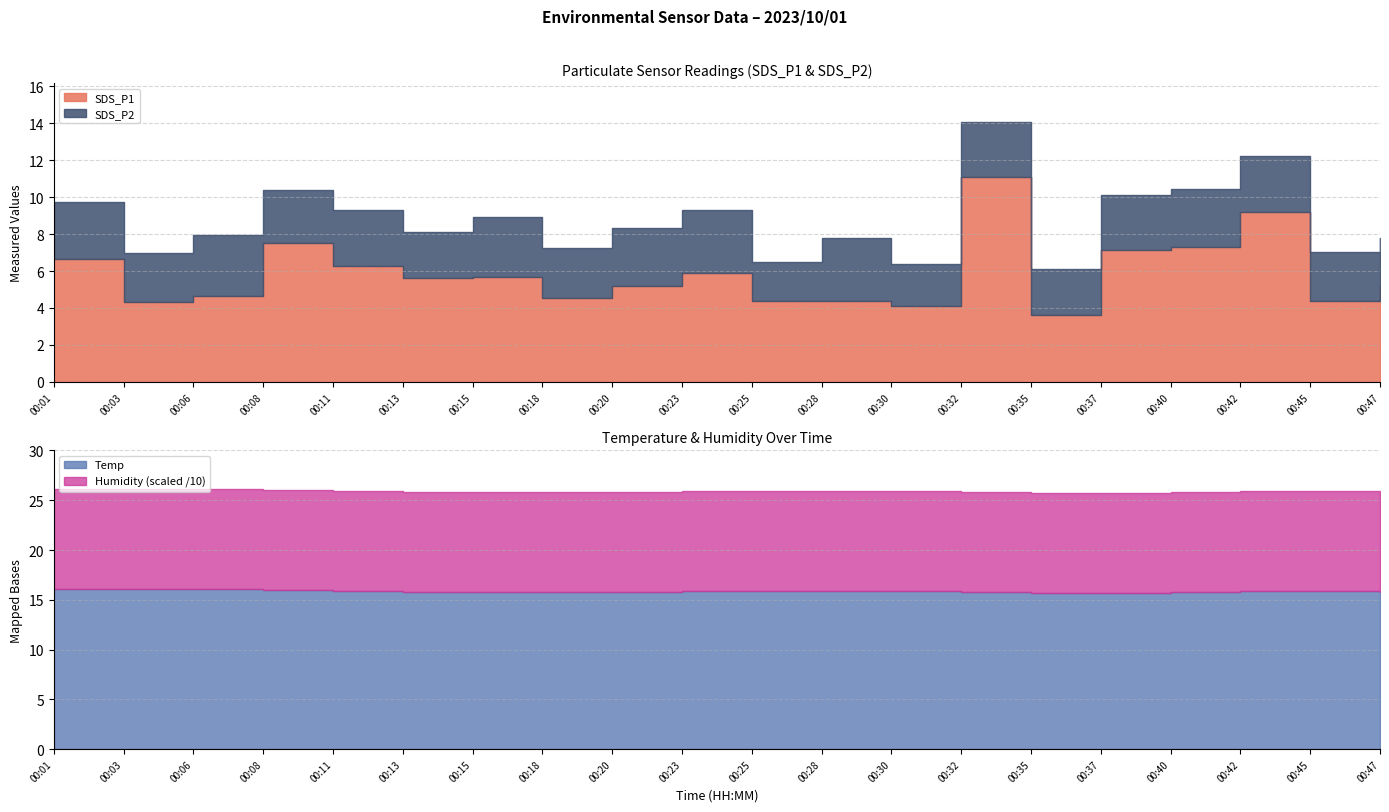

What are all the series names shown in the legend?

SDS_P1, SDS_P2, Temp, Humidity